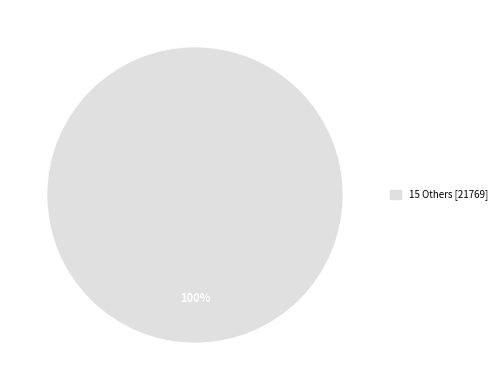

Is there any slice that represents more than half of the pie?

Yes